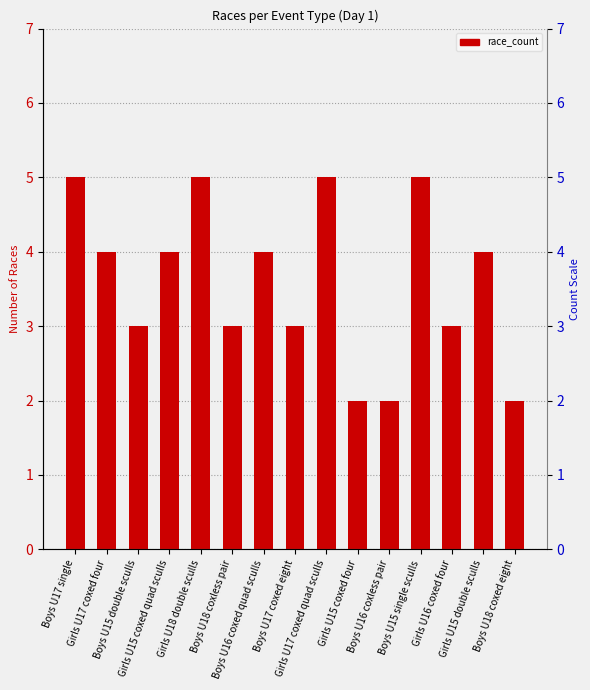

Reading left to right, list all the values displayed in this chart.

Boys U17 single=5	Girls U17 coxed four=4	Boys U15 double sculls=3	Girls U15 coxed quad sculls=4	Girls U18 double sculls=5	Boys U18 coxless pair=3	Boys U16 coxed quad sculls=4	Boys U17 coxed eight=3	Girls U17 coxed quad sculls=5	Girls U15 coxed four=2	Boys U16 coxless pair=2	Boys U15 single sculls=5	Girls U16 coxed four=3	Girls U15 double sculls=4	Boys U18 coxed eight=2